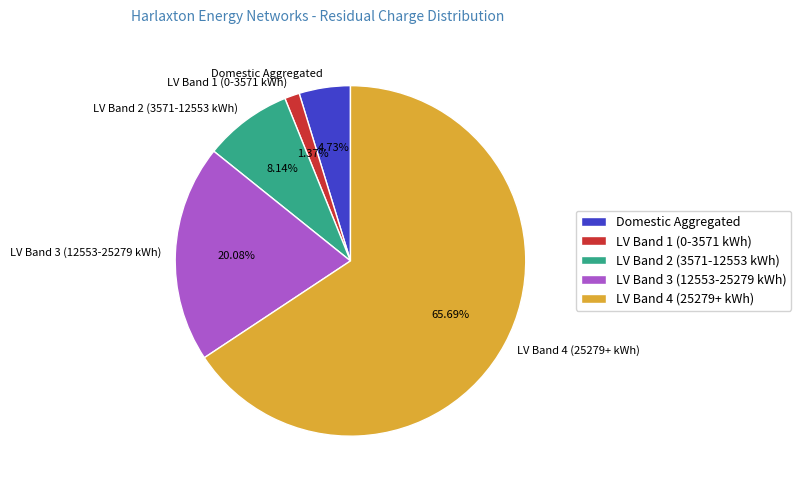

What is the ratio of the value at LV Band 4 (25279+ kWh) to the value at LV Band 3 (12553-25279 kWh)?

3.3